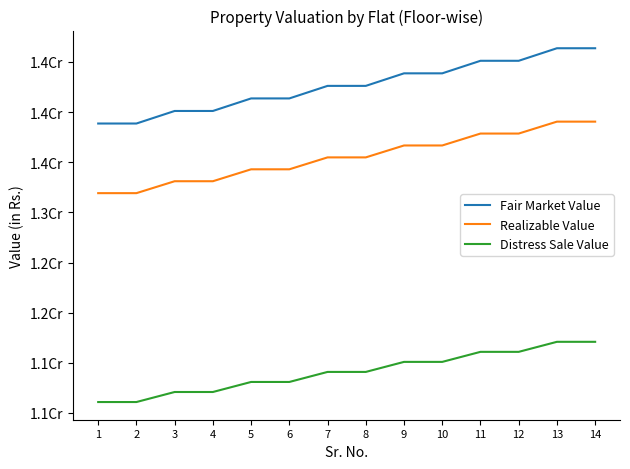

True or false: Realizable Value and Distress Sale Value intersect in this chart.

False